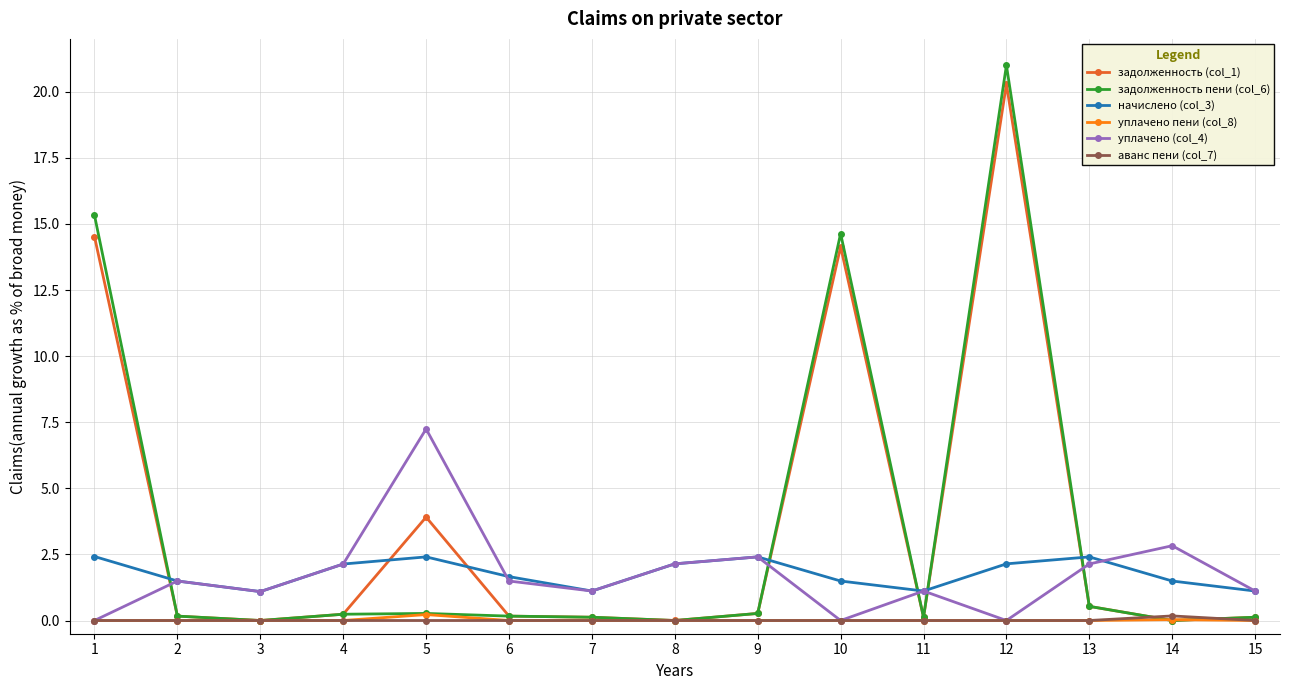

What is the value of the начислено (col_3) point at the 4th from the left?

2.1